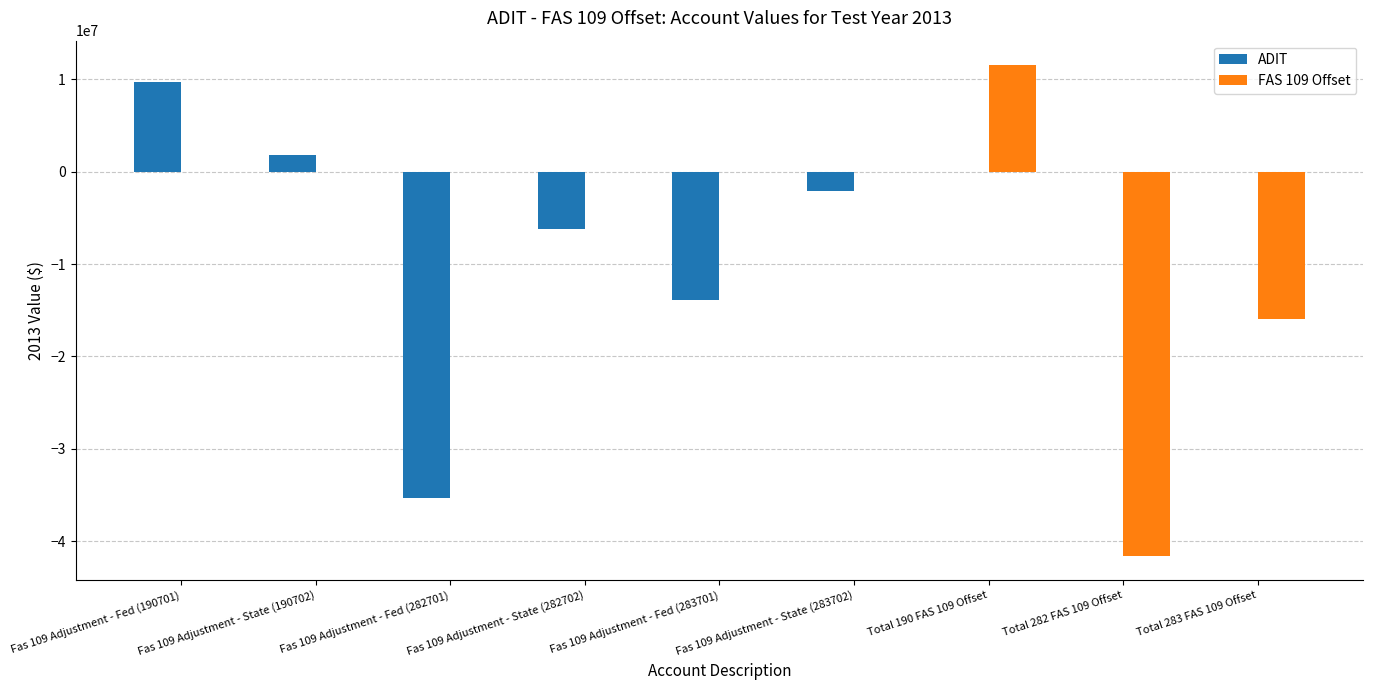

Are the bars horizontal?

No